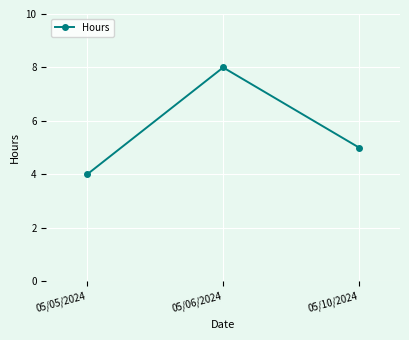

Read the value at 05/10/2024.

5